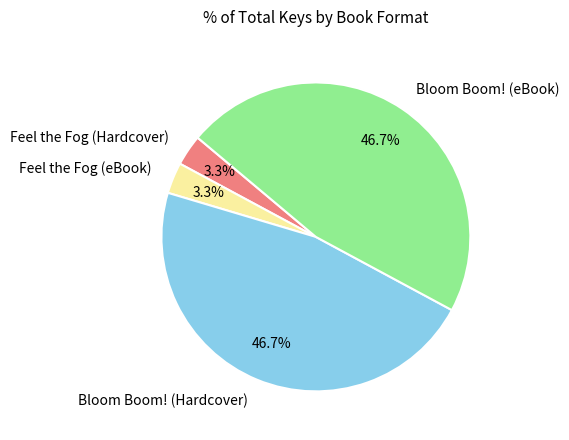

What percentage is NOT represented by Bloom Boom! (Hardcover)?

53.3%